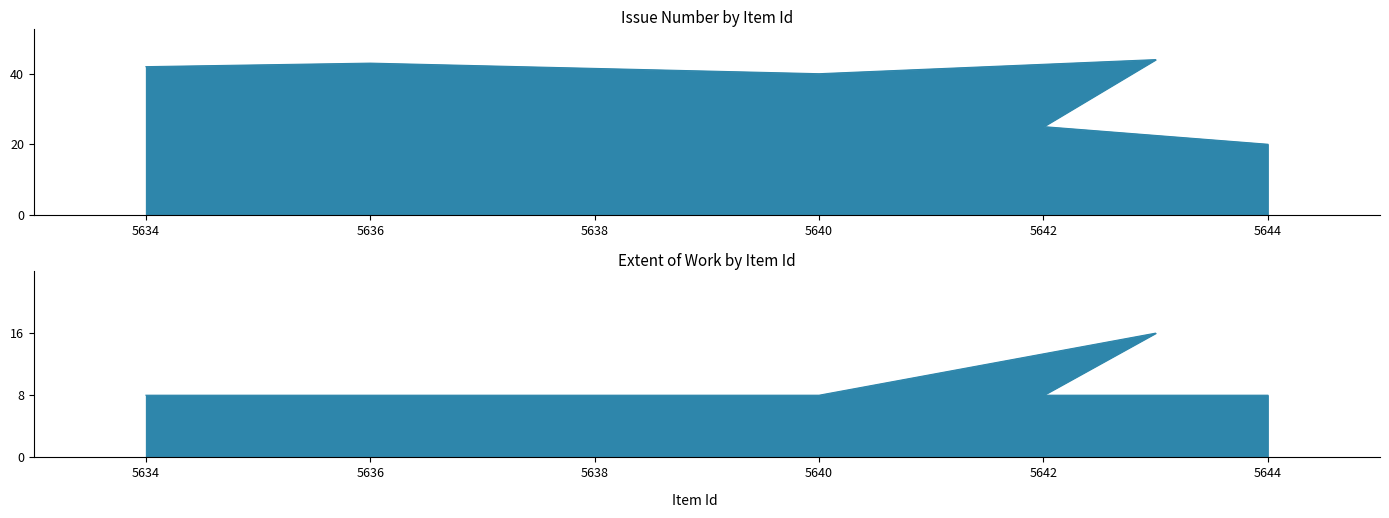

What is the sum of all Extent of Work values?

56